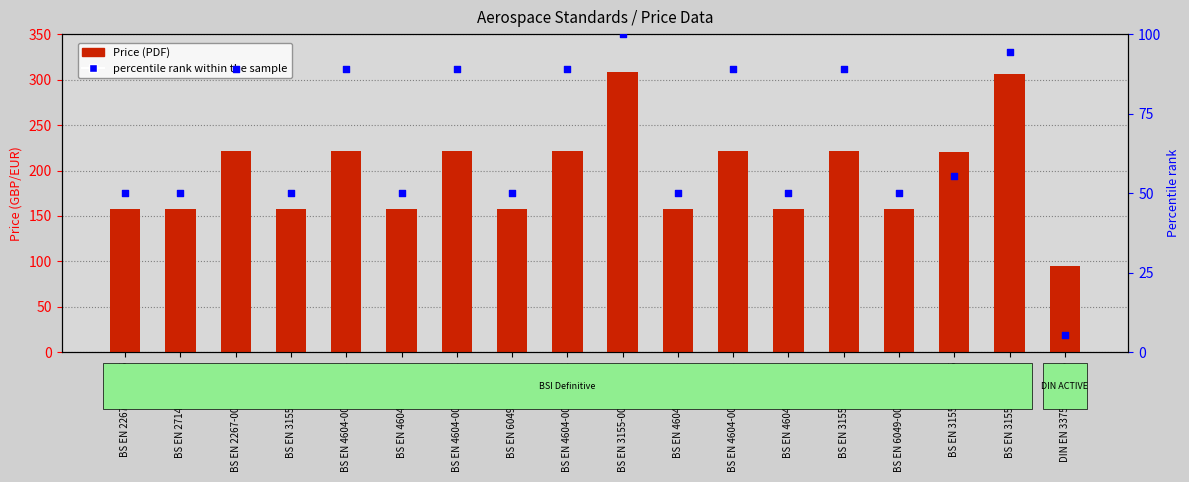

What are all the series names shown in the legend?

Price (PDF), percentile rank within the sample